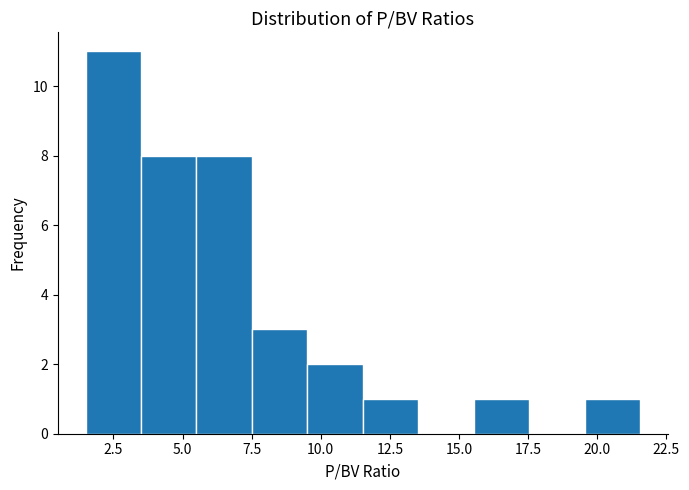

Which range on the x-axis has the tallest bar?

1.5 to 3.5